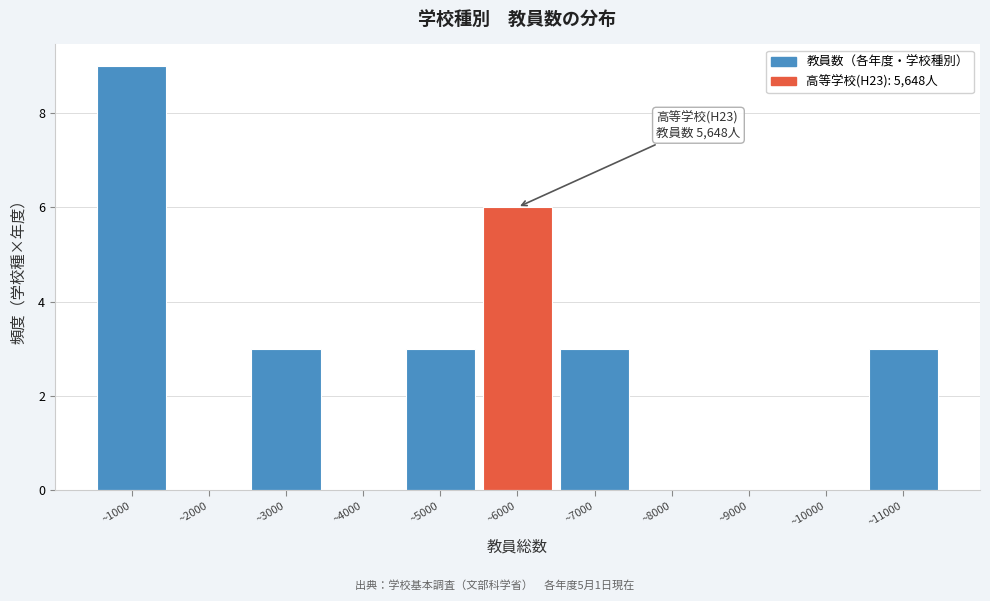

Reading left to right, list all the values displayed in this chart.

~1000=9	~2000=0	~3000=3	~4000=0	~5000=3	~6000=6	~7000=3	~8000=0	~9000=0	~10000=0	~11000=3